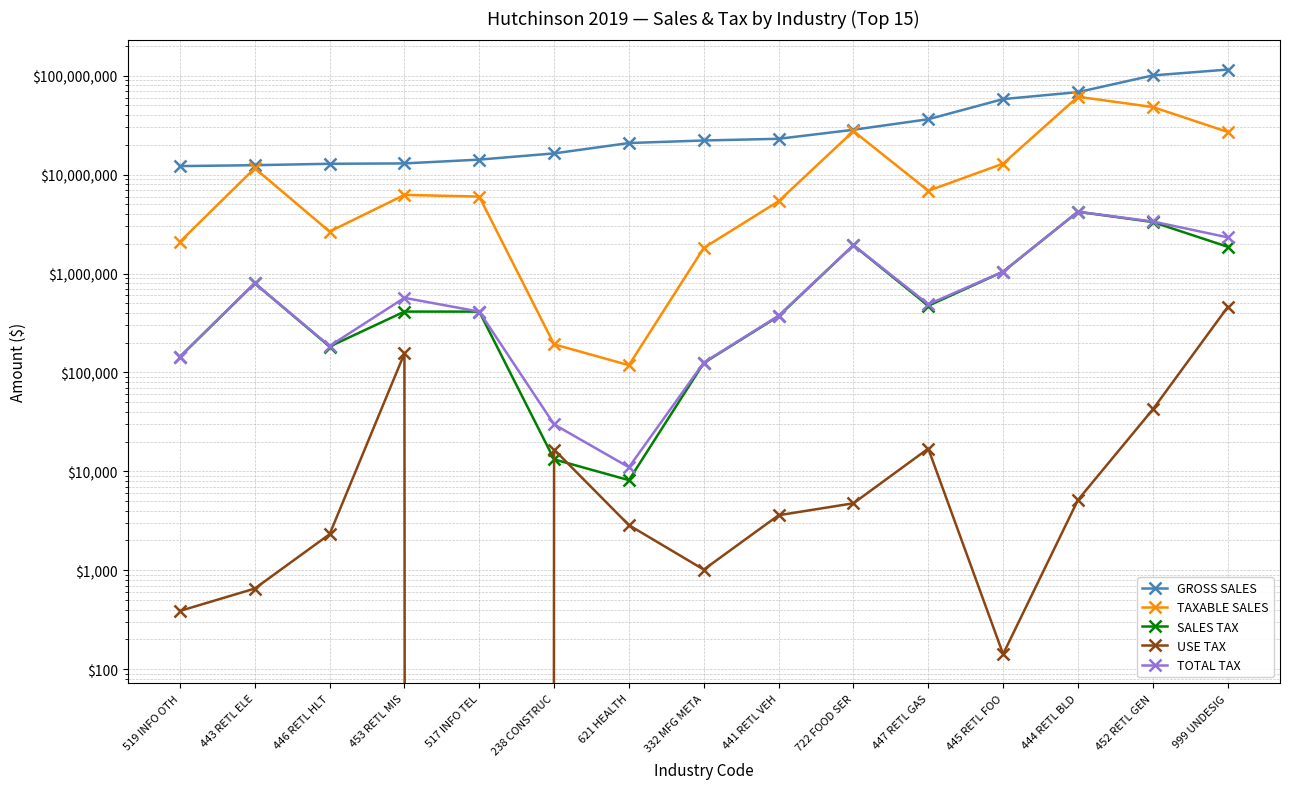

Reading left to right, what are all the values shown in this chart?

GROSS SALES: 12188179	12448232	12863337	12972757	14169877	16382323	20846568	22120725	23009087	28387008	36276911	57984033	68181281	100600249	115250882
TAXABLE SALES: 2090484	11599308	2656927	6234486	5992150	192250	118430	1814954	5380550	27505213	6860855	12908205	61228840	48210282	27009185
SALES TAX: 143720	797454	182661	412079	411959	13214	8147	124778	370464	1931413	471684	1043409	4209647	3314457	1864806
USE TAX: 388	653	2313	155581	0	16614	2857	1016	3600	4755	16990	142	5137	42250	456964
TOTAL TAX: 144108	798107	184974	567660	411959	29828	11004	125794	374064	1936168	488674	1043551	4214784	3356707	2321770